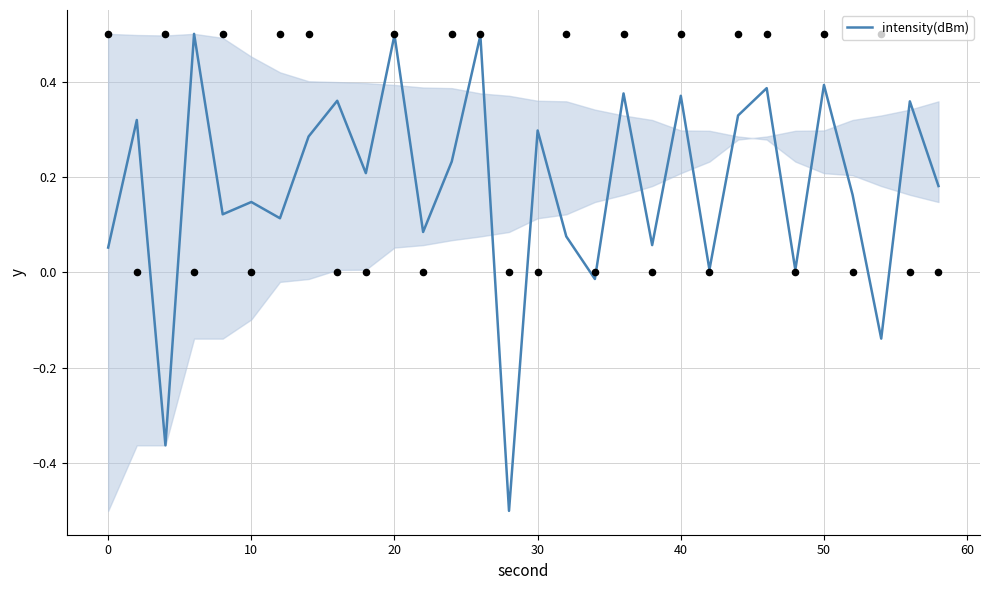

What is the minimum value for intensity(dBm)?

-0.5